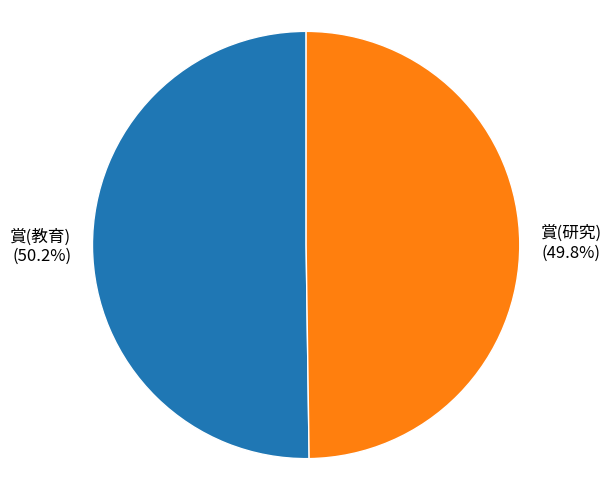

True or false: 賞(研究) accounts for 50% of the total.

True